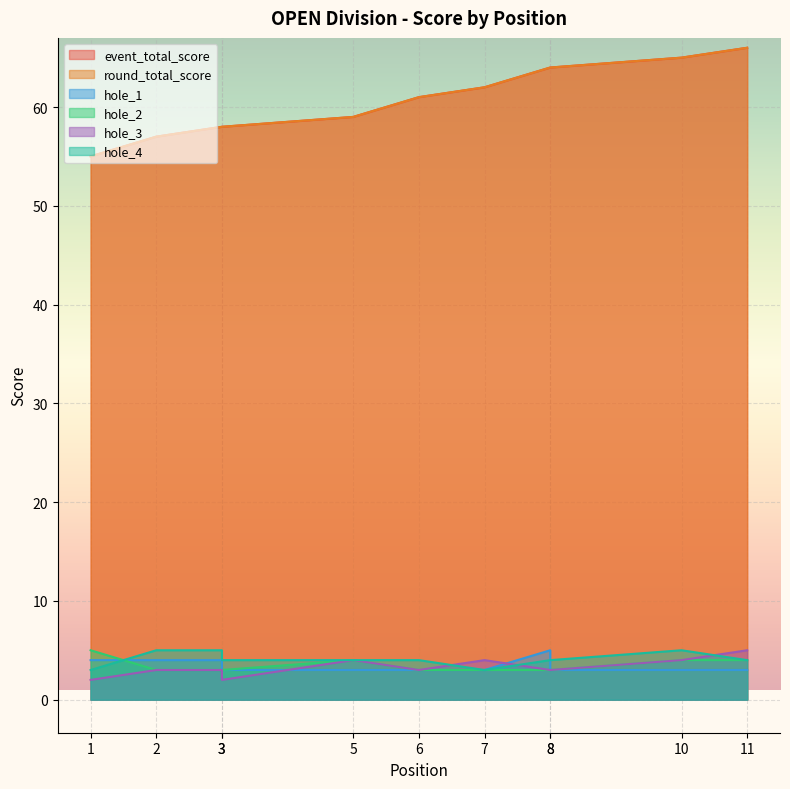

List the series in order of their peak value, highest first.

event_total_score, round_total_score, hole_1, hole_2, hole_3, hole_4